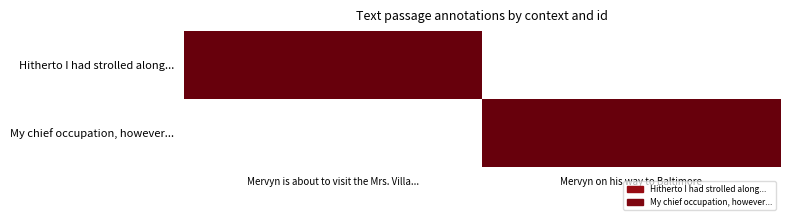

List the series in order of their overall mean, highest first.

Hitherto I had strolled along..., My chief occupation, however...